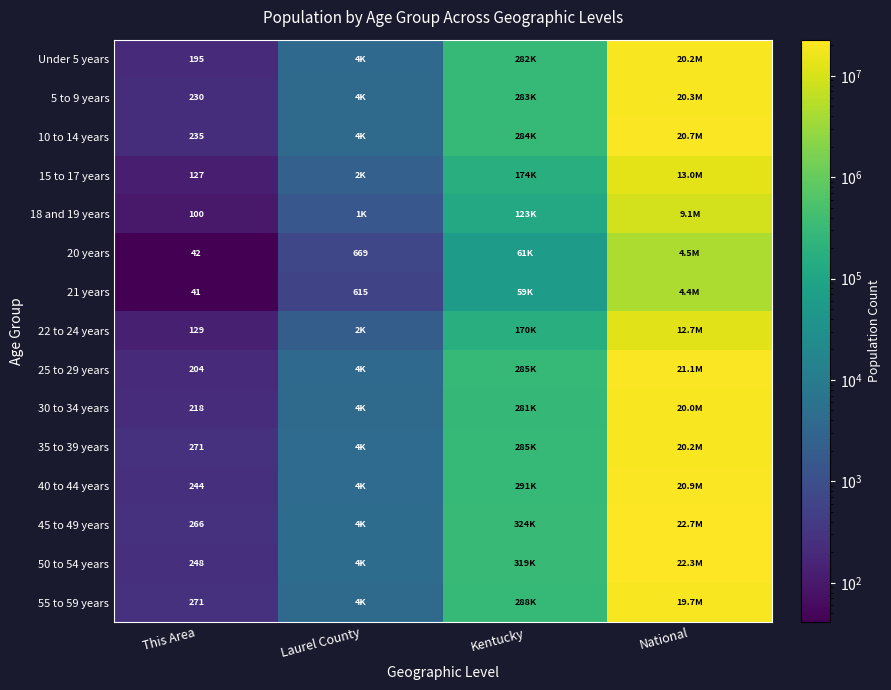

How many categories are shown in the chart?

4